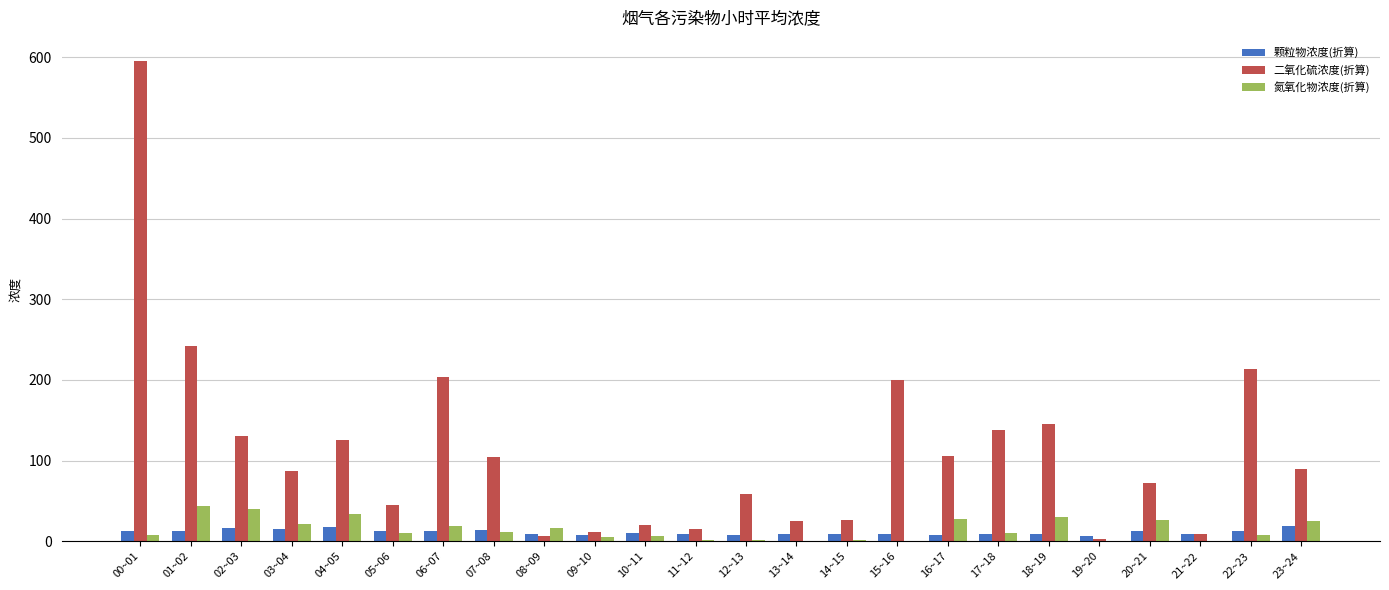

Does the chart contain stacked bars?

No